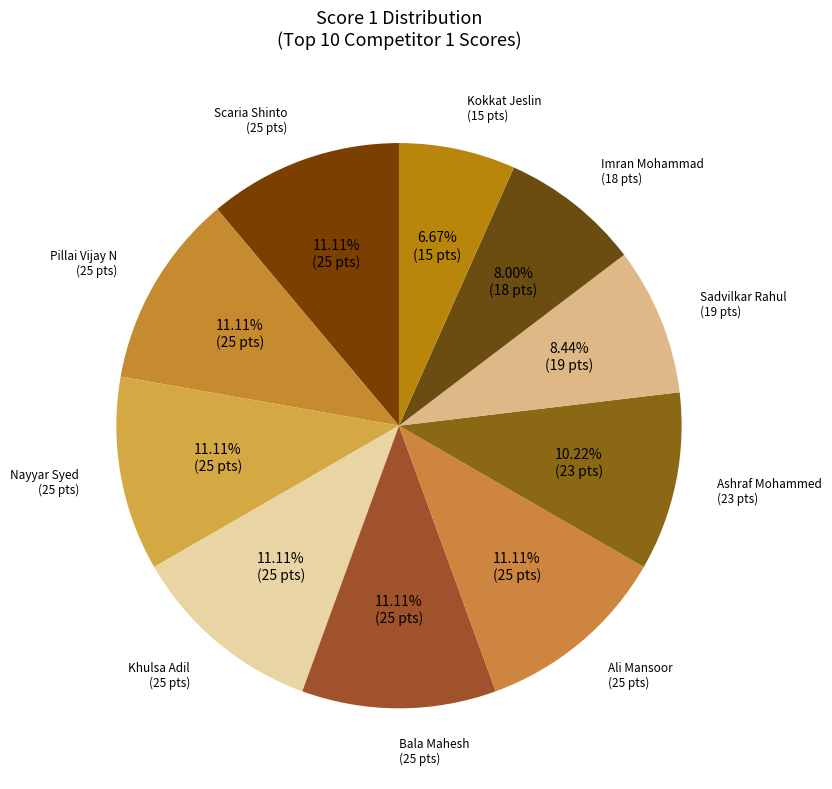

Count the number of slices in the pie.

10